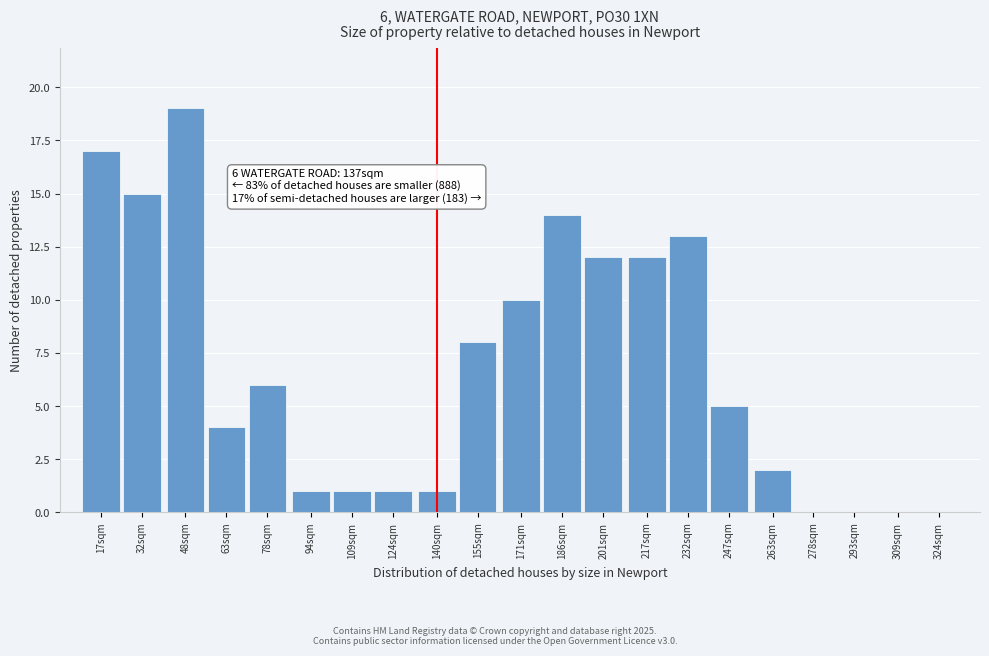

Reading left to right, list all the values displayed in this chart.

17sqm=17	32sqm=15	48sqm=19	63sqm=4	78sqm=6	94sqm=1	109sqm=1	124sqm=1	140sqm=1	155sqm=8	171sqm=10	186sqm=14	201sqm=12	217sqm=12	232sqm=13	247sqm=5	263sqm=2	278sqm=0	293sqm=0	309sqm=0	324sqm=0